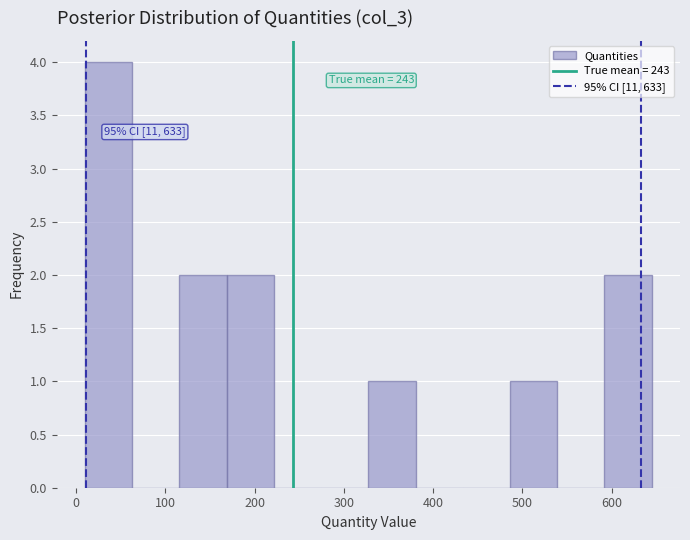

Which range on the x-axis has the tallest bar?

10 to 60